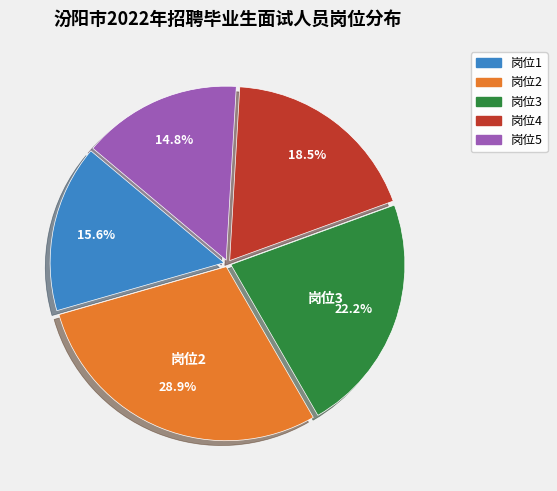

Which has a higher value, 岗位2 or 岗位5?

岗位2